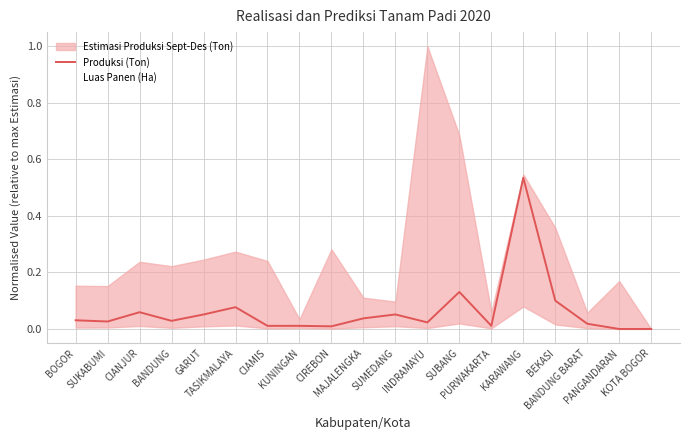

Is it true that Luas Panen (Ha) equals 0.0 at GARUT?

True